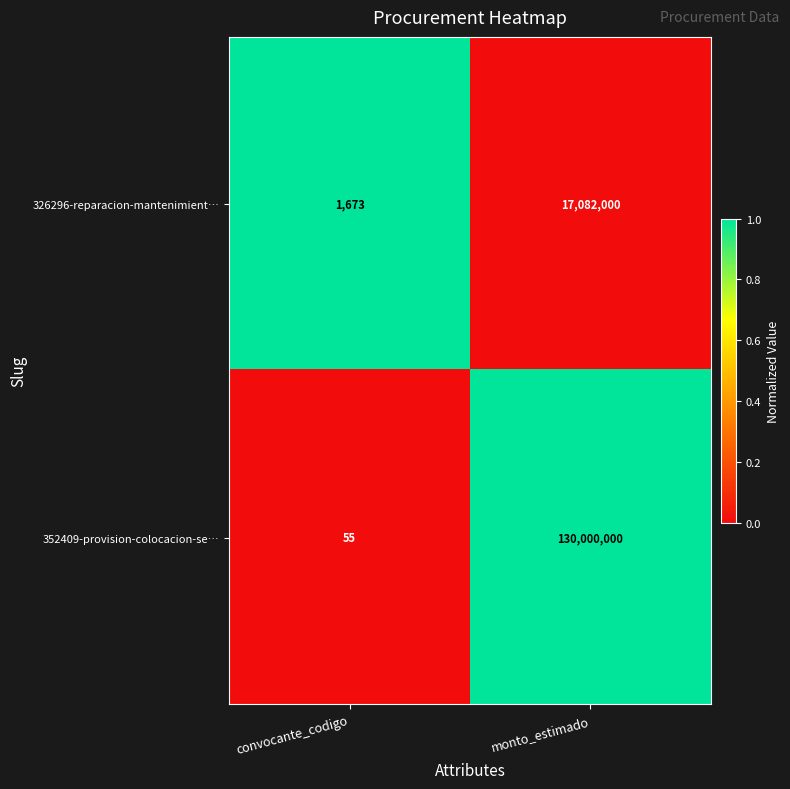

Between convocante_codigo and monto_estimado, which series saw the biggest shift?

352409-provision-colocacion-se…